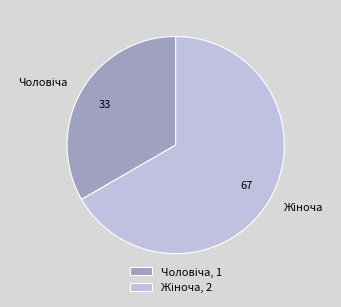

Is there a majority slice in this chart?

Yes